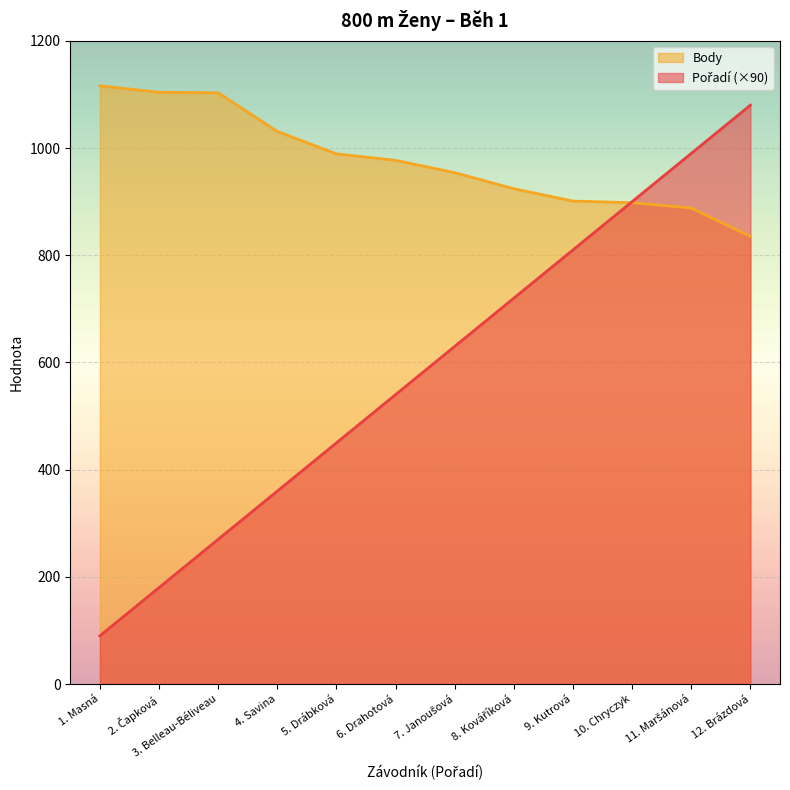

Which series has the largest total across all categories?

Body